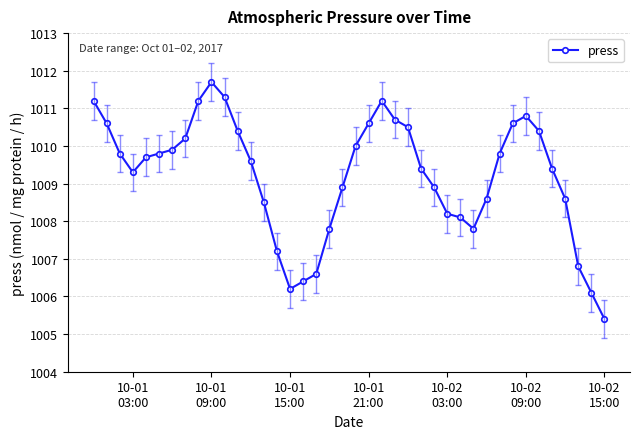

What is the value of the 23rd point from the left?

1011.2